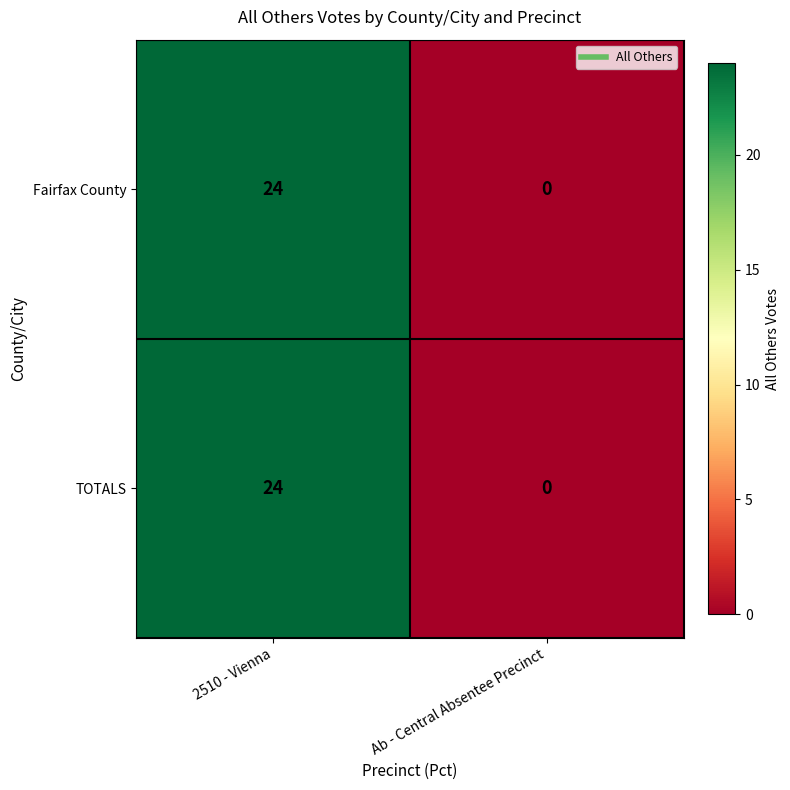

What is the average value of the TOTALS series?

12